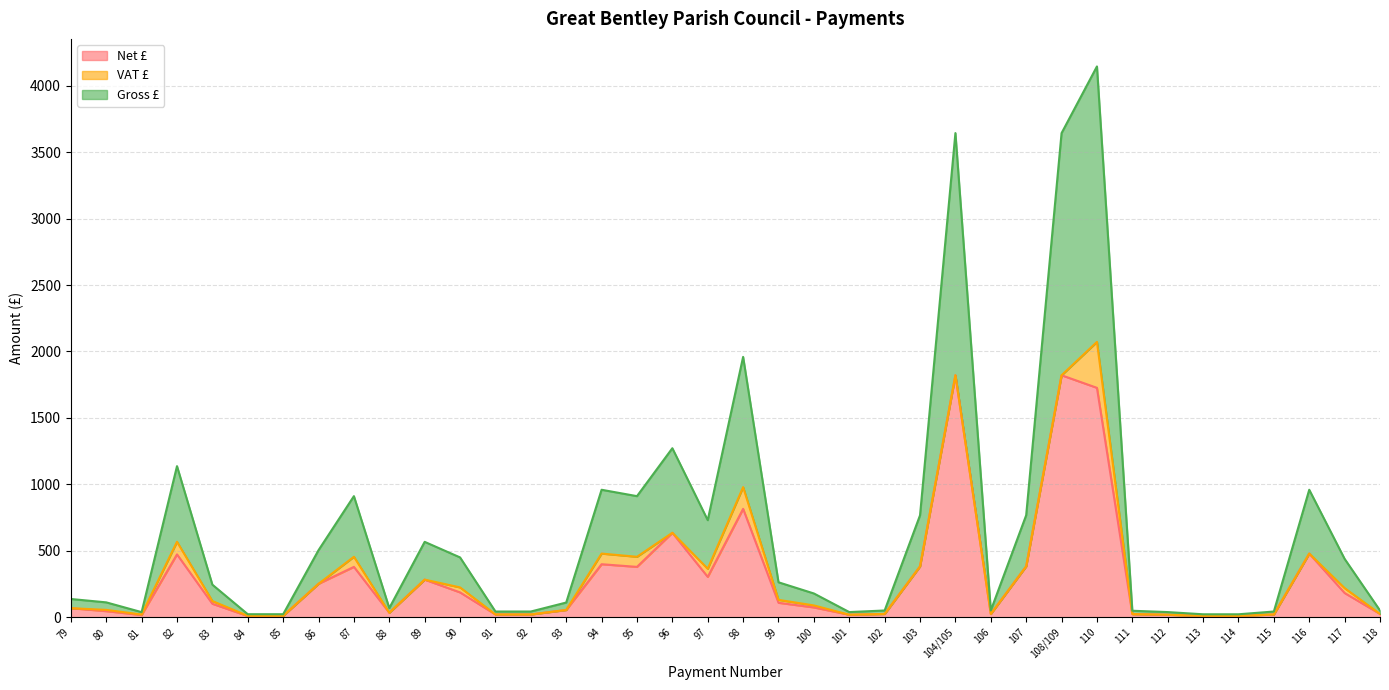

True or false: Net £ and Gross £ intersect in this chart.

False